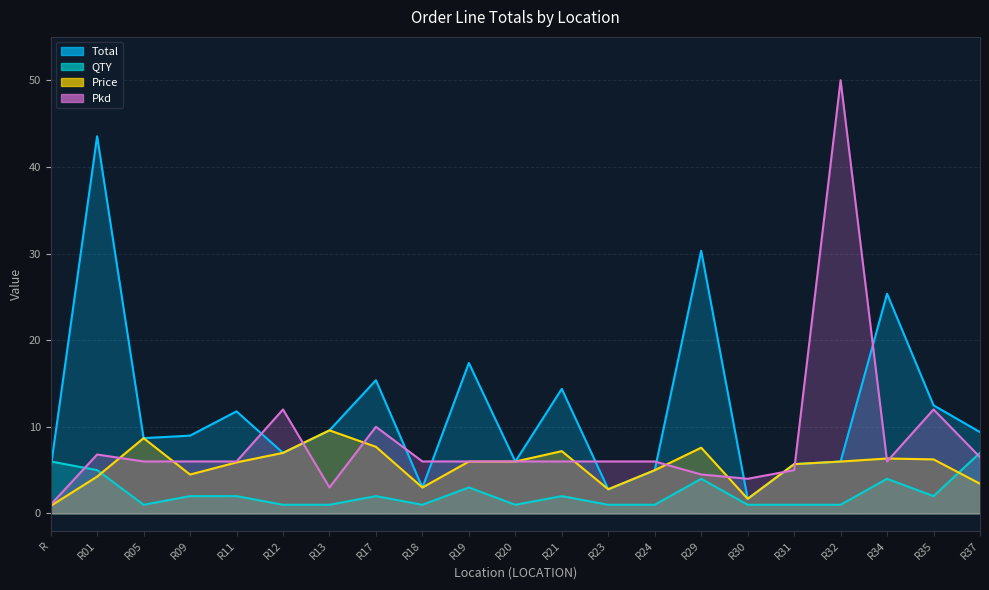

Rank the series at R34 from lowest to highest value.

QTY, Pkd, Price, Total